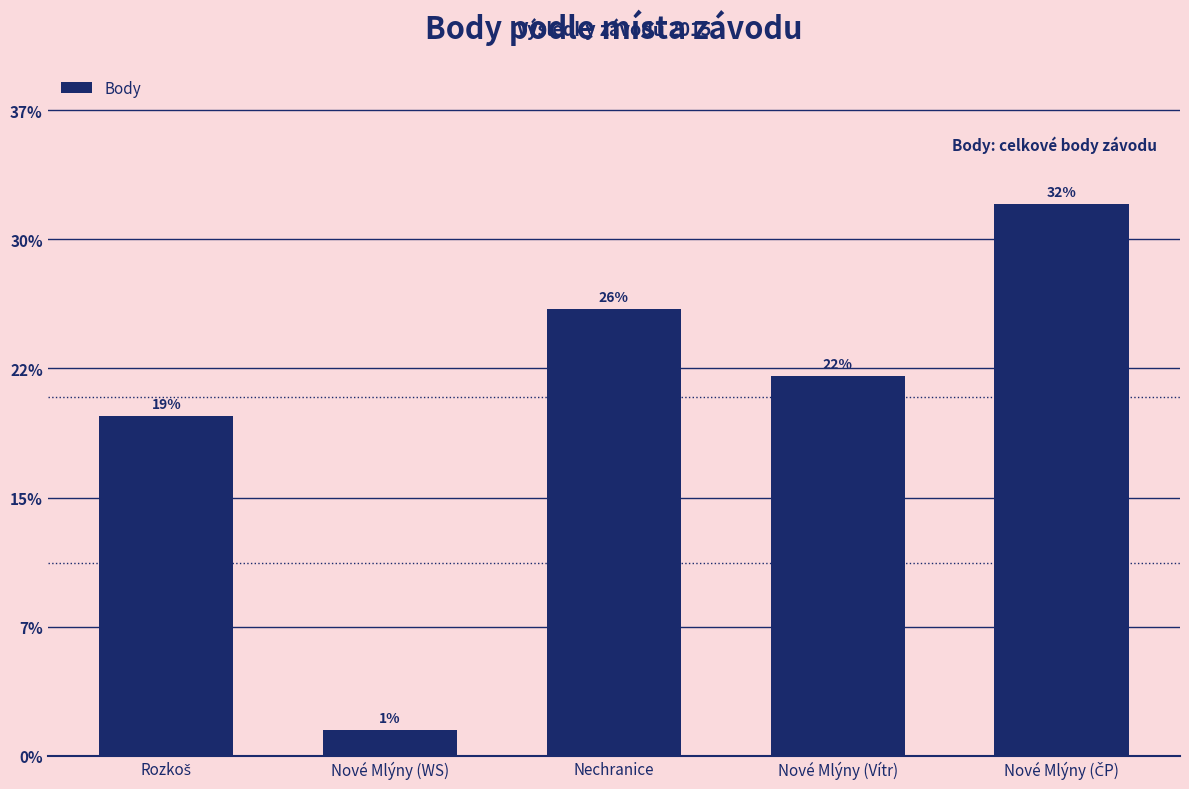

Reading left to right, what are all the values shown in this chart?

1317	101	1730	1471	2136